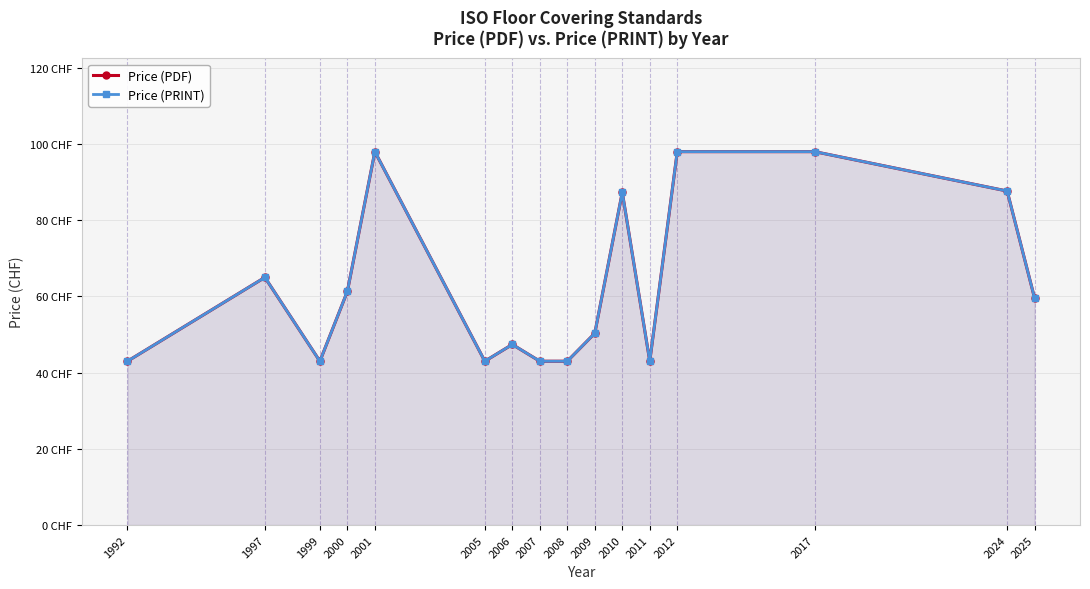

At which category does the chart reach its minimum across all series?

1992